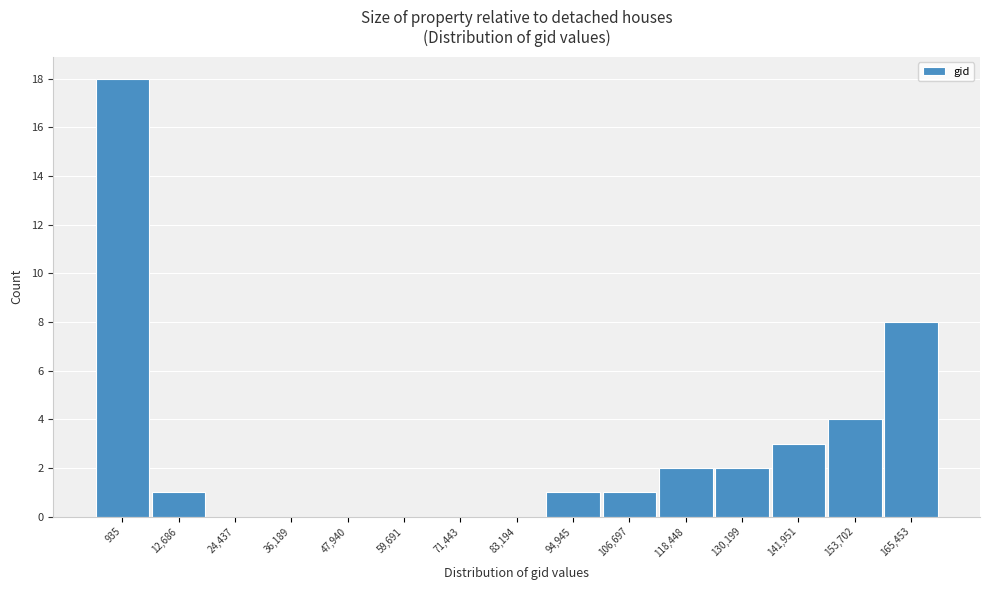

Reading left to right, transcribe all the data shown in this chart.

935=18	12,686=1	24,437=0	36,189=0	47,940=0	59,691=0	71,443=0	83,194=0	94,945=1	106,697=1	118,448=2	130,199=2	141,951=3	153,702=4	165,453=8